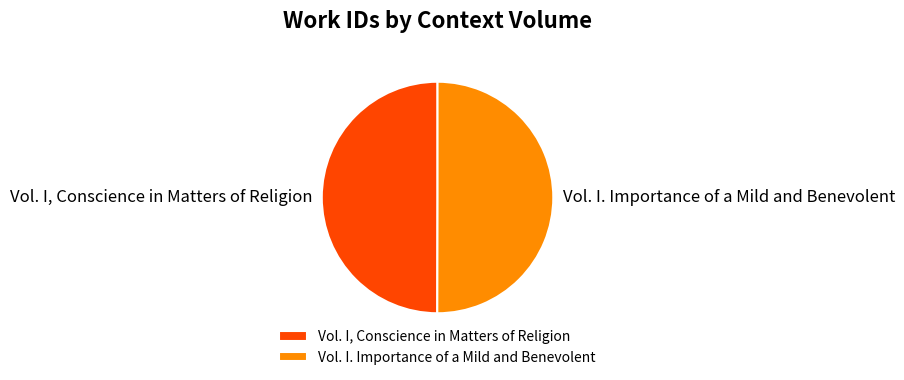

The Vol. I. Importance of a Mild and Benevolent slice represents 50% of the pie. True or false?

True